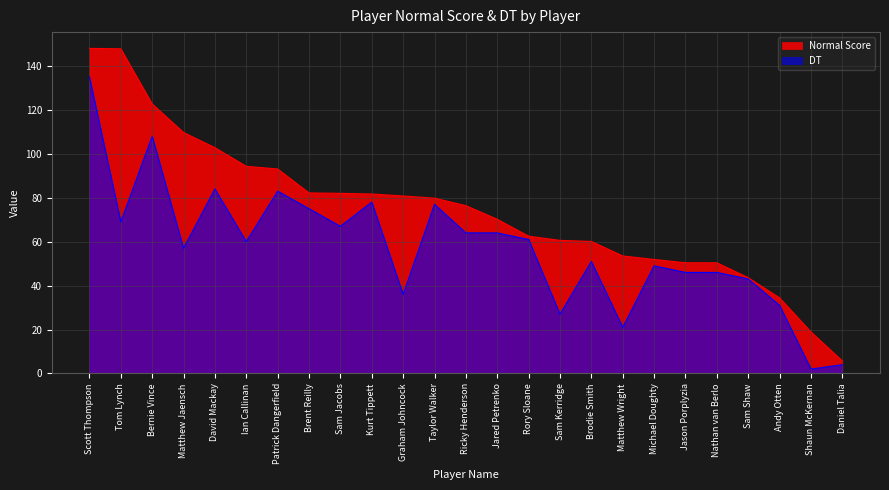

Reading left to right, list all the values displayed in this chart.

Normal Score: 148.0	147.8	122.7	109.7	102.8	94.3	93.1	82.2	82.0	81.7	80.8	79.8	76.4	70.2	62.5	60.6	60.1	53.5	51.9	50.4	50.4	43.6	34.4	18.9	5.7
DT: 135.0	69.0	108.0	57.0	84.0	60.0	83.0	75.0	67.0	78.0	36.0	77.0	64.0	64.0	61.0	27.0	51.0	21.0	49.0	46.0	46.0	43.0	31.0	2.0	4.0